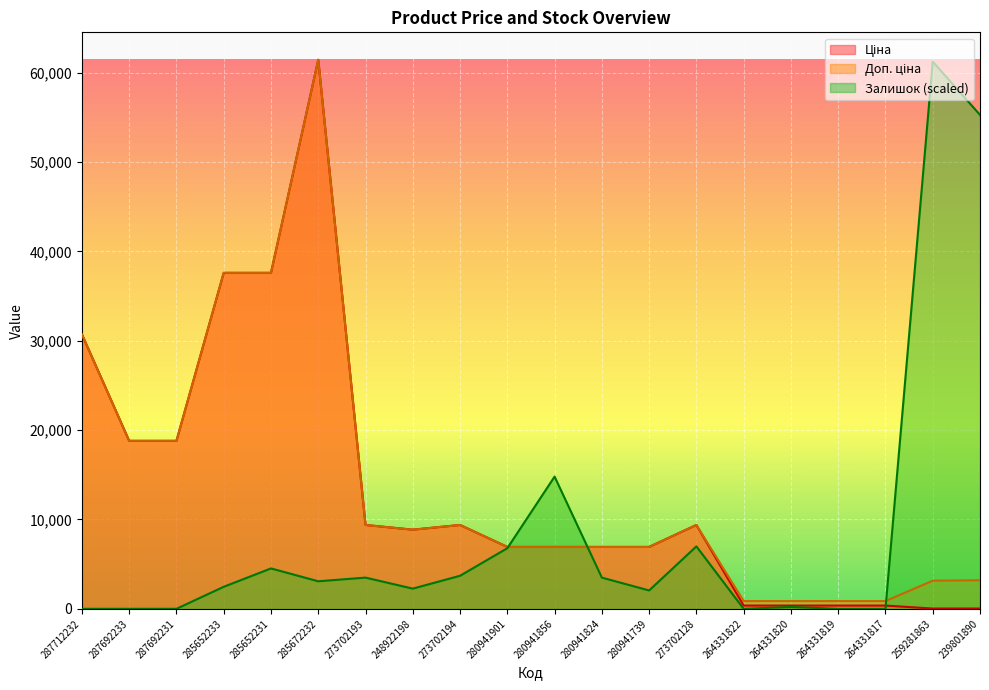

How many lines are shown in the chart?

3